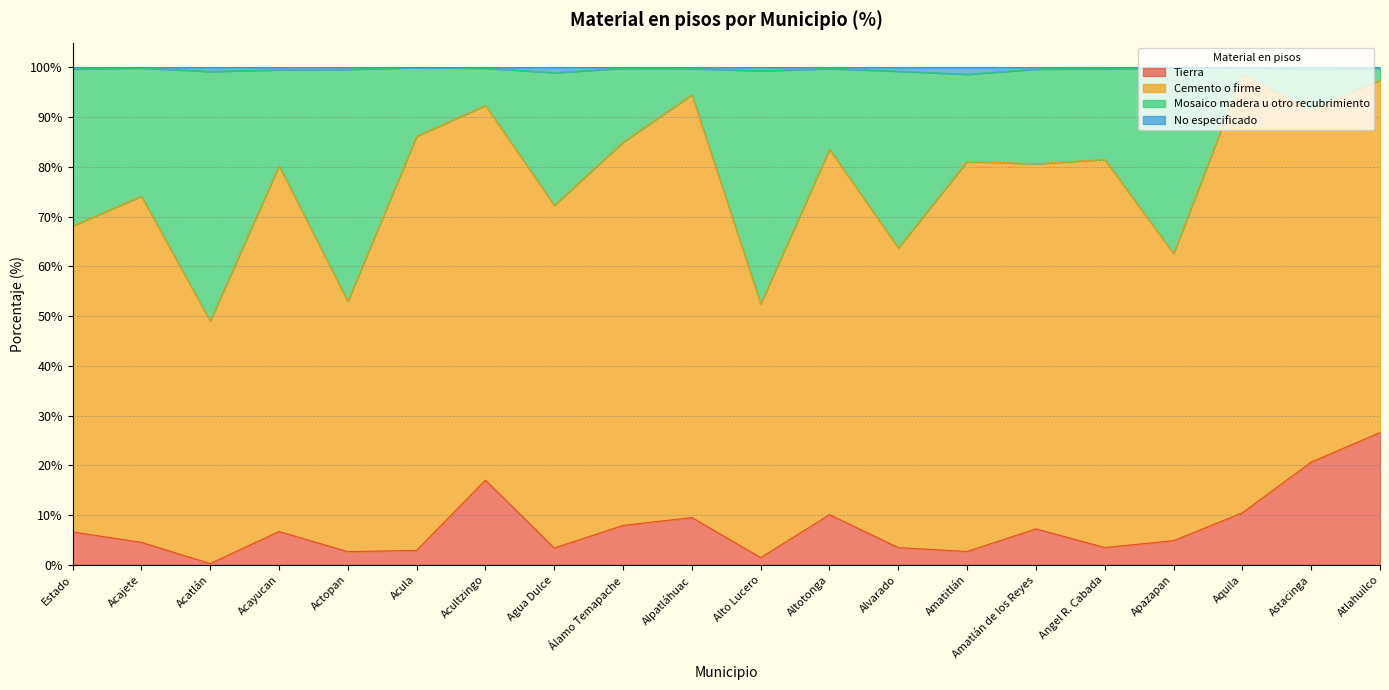

True or false: Tierra has a value of 2.7 at Amatitlán.

True